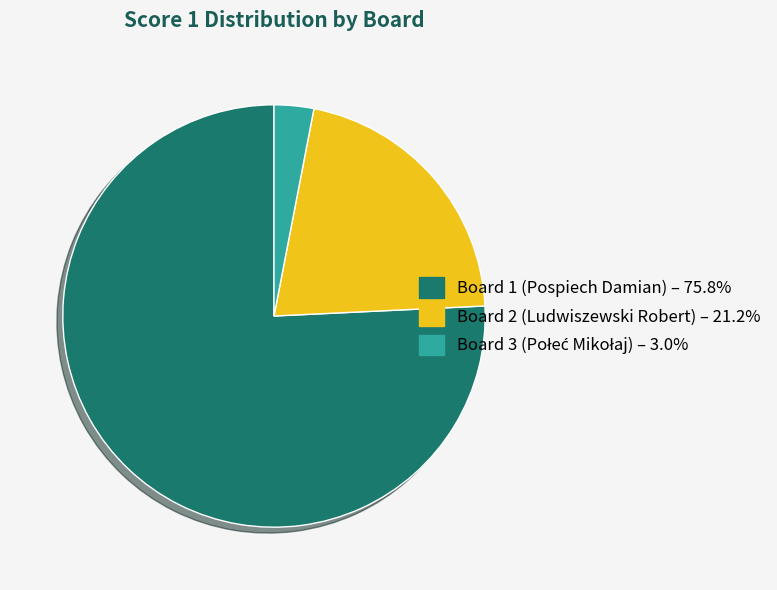

Is there any slice that represents more than half of the pie?

Yes